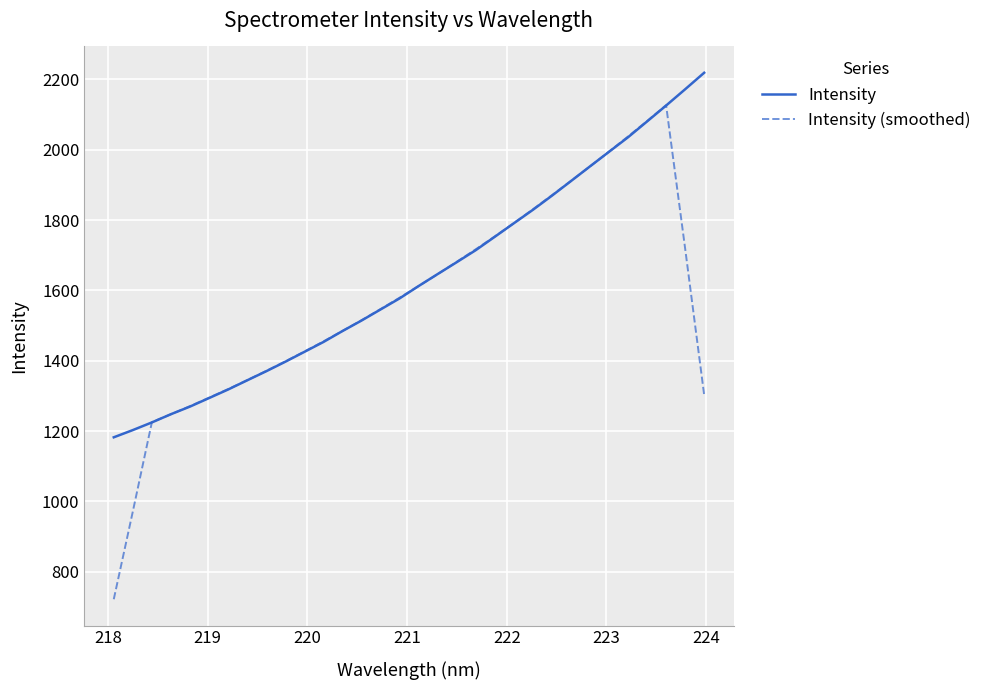

What is the lowest value of the Intensity (smoothed) series?

722.0